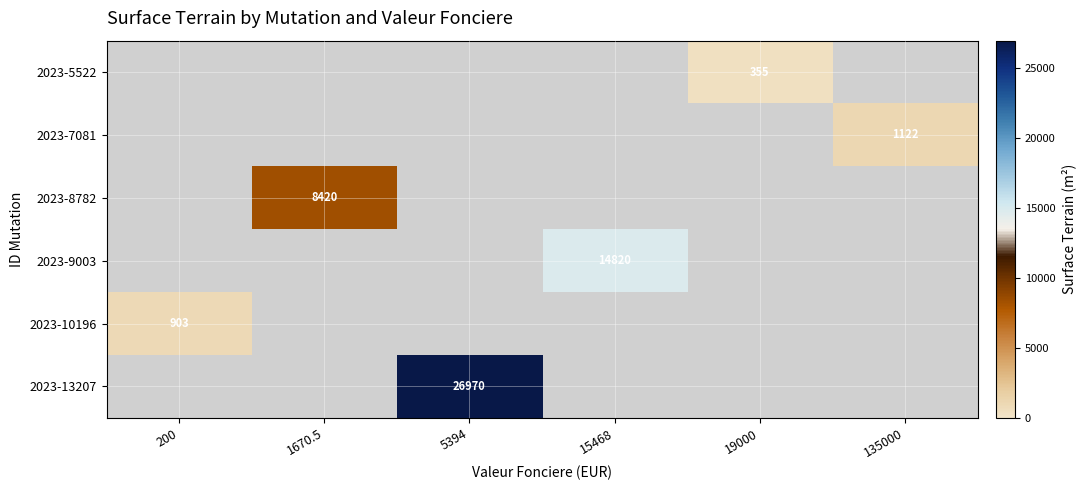

Is the value of 2023-9003 at 15468 greater than the value of 2023-5522 at 1670.5?

No